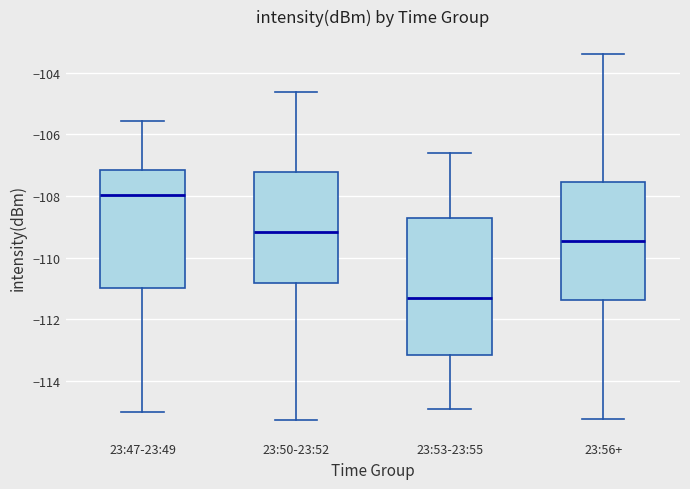

Reading left to right, transcribe this box plot: for each box, give where its median line is, the range the box spans, and where its two whiskers end, as read against the y-axis. The values are not printed on the chart, so give them approximately, as read against the axis.

23:47-23:49: median -108.0, box -111.0 to -107.2, whiskers -115.0 to -105.6
23:50-23:52: median -109.2, box -110.8 to -107.2, whiskers -115.2 to -104.6
23:53-23:55: median -111.4, box -113.2 to -108.8, whiskers -115.0 to -106.6
23:56+: median -109.4, box -111.4 to -107.6, whiskers -115.2 to -103.4